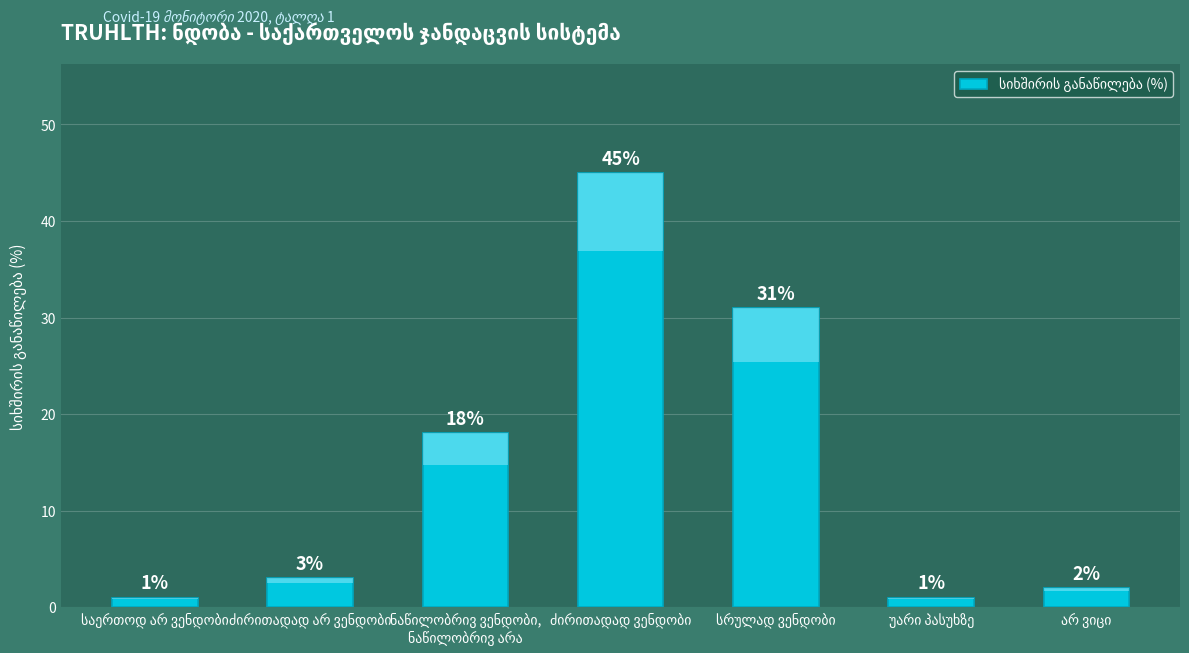

What is the sum of all values?

101